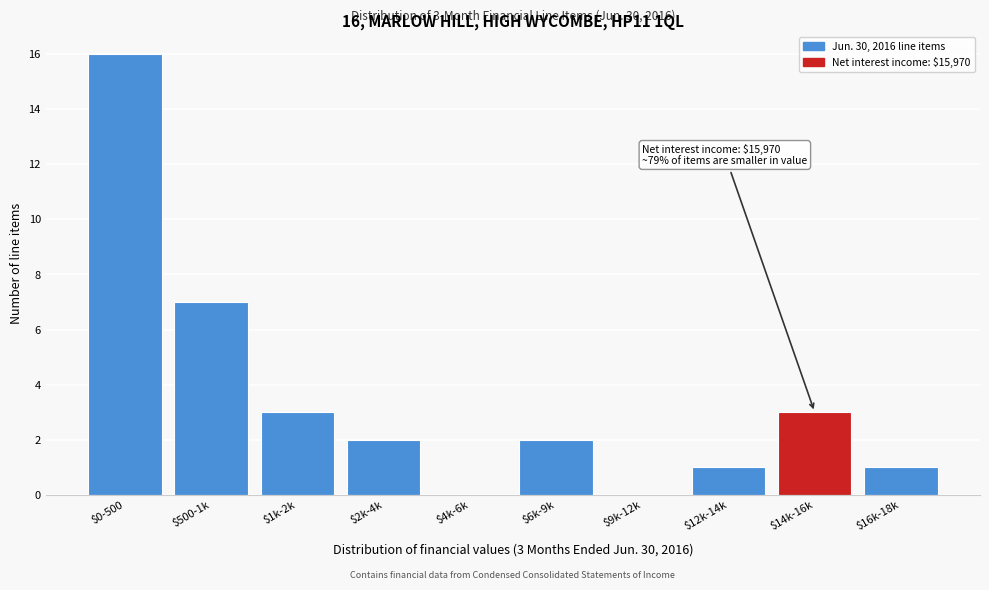

The value at $500-1k is 7. True or false?

True